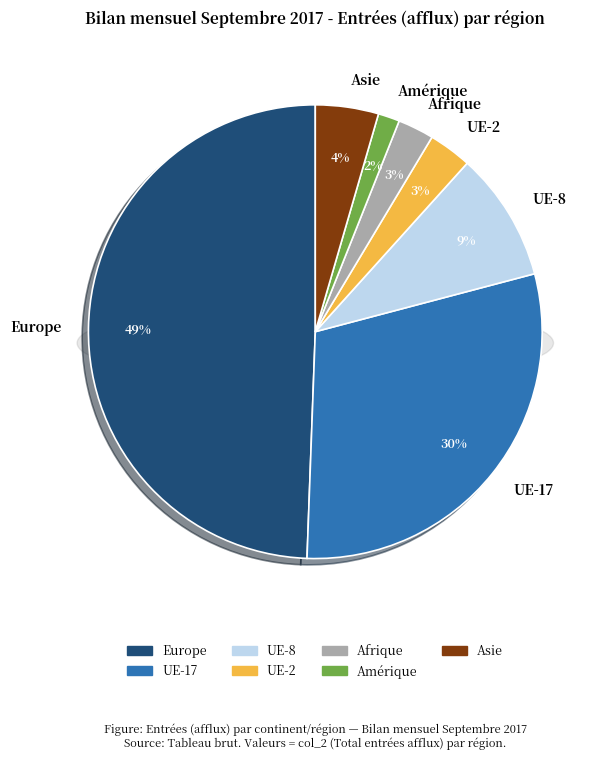

To the nearest percent, what is the difference between the UE-8 and Asie slice percentages?

5%